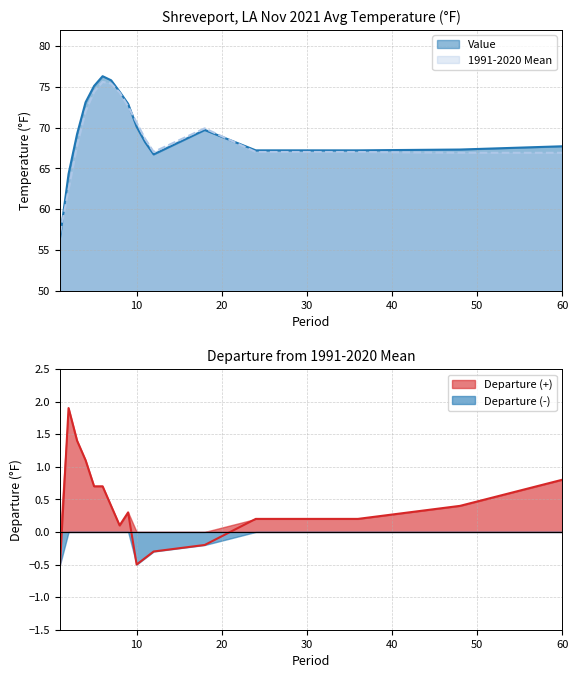

At 5, list the series in order from smallest to largest.

Departure, 1991-2020 Mean, Value